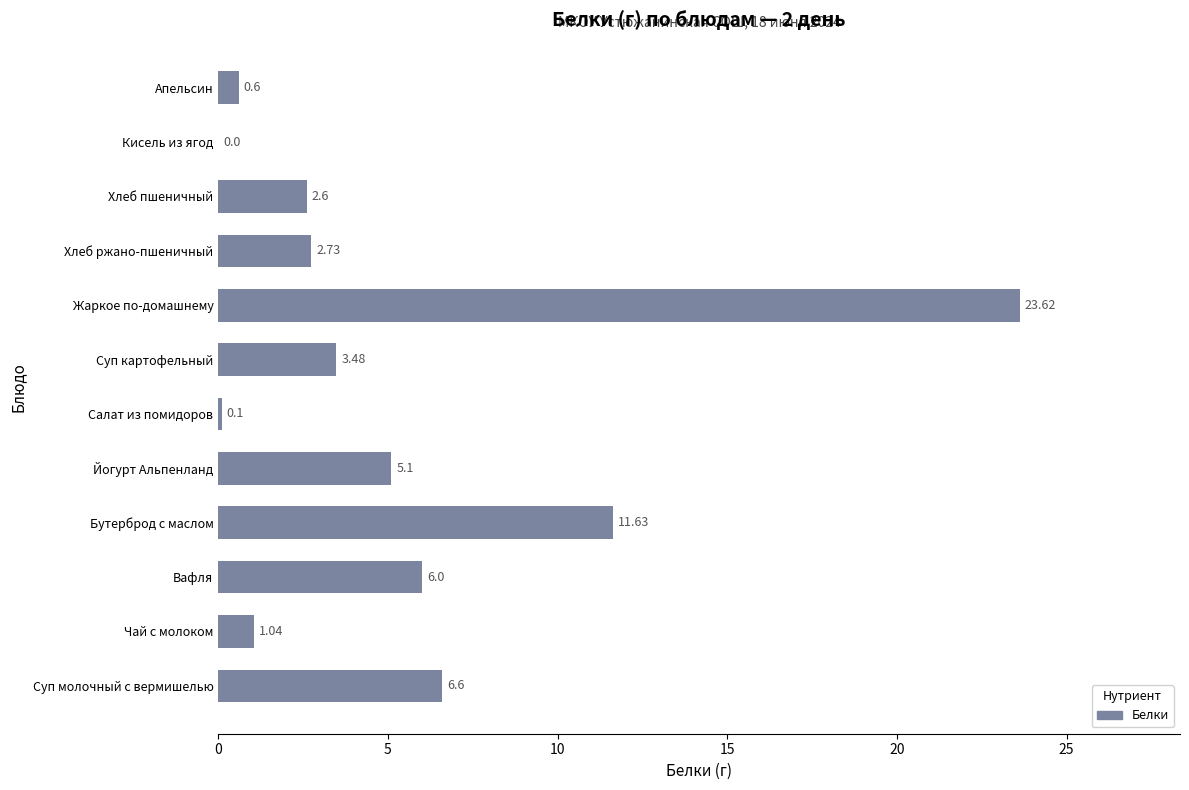

What is the sum of the values at Салат из помидоров and Йогурт Альпенланд?

5.2